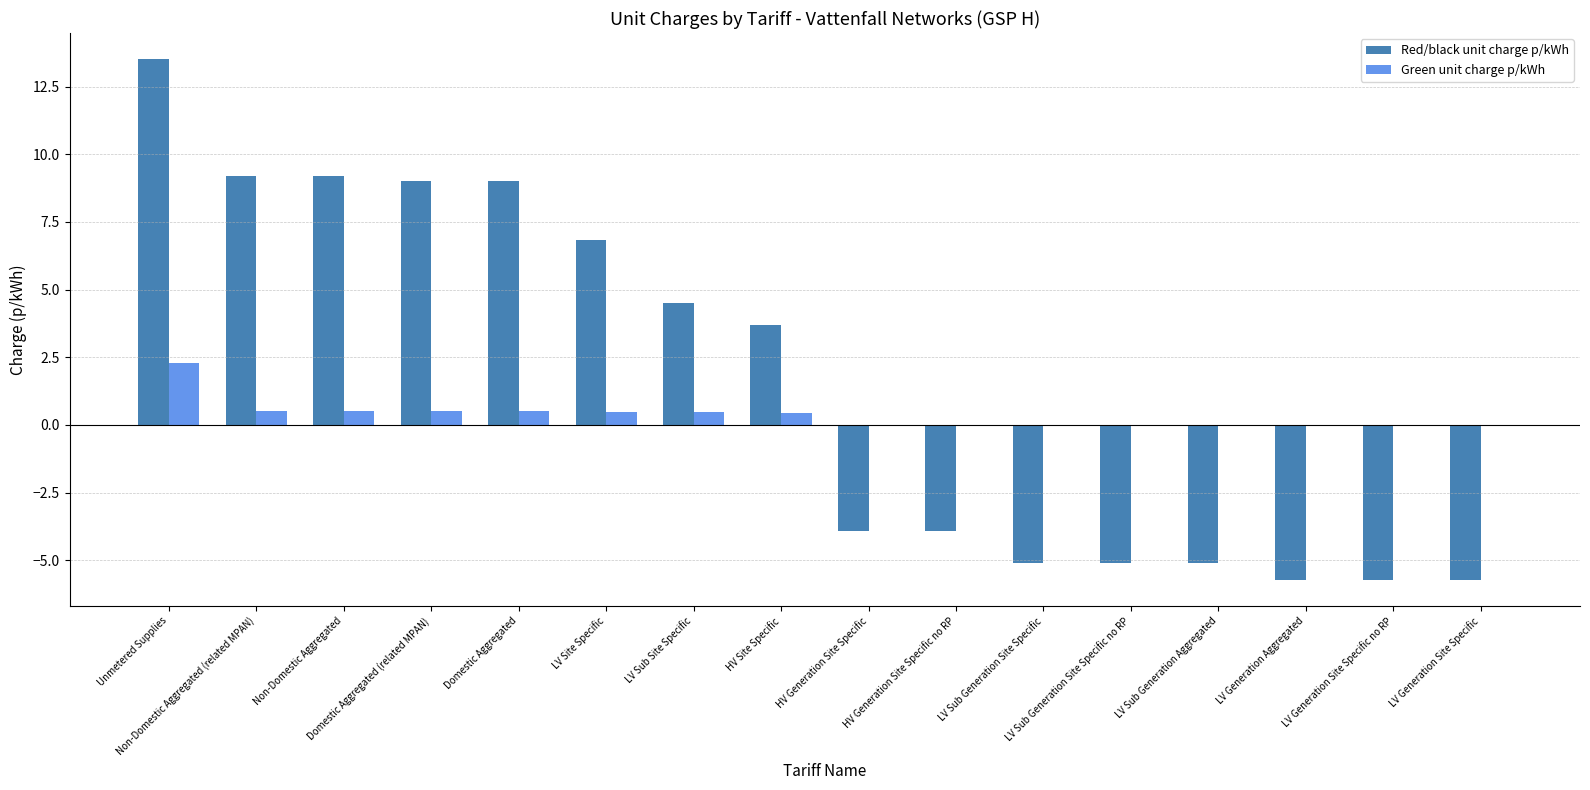

How many data points does each series have?

16